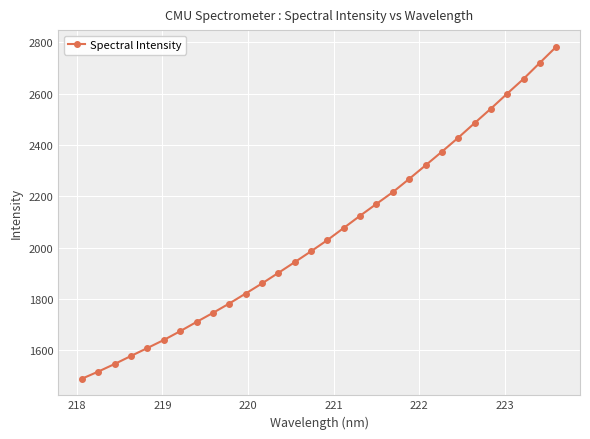

What is the greatest value displayed?

2782.6